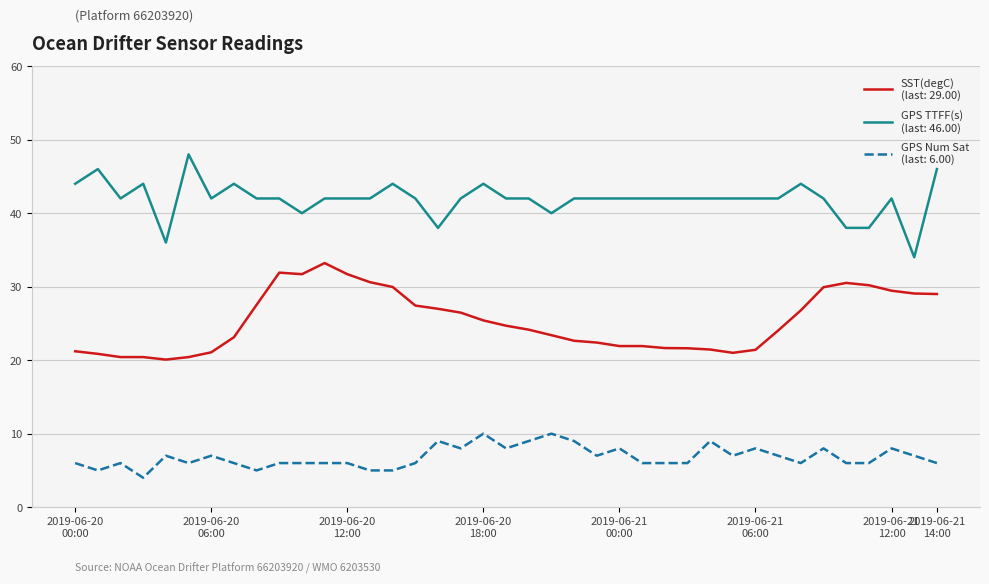

What is the minimum value shown in the chart?

4.0